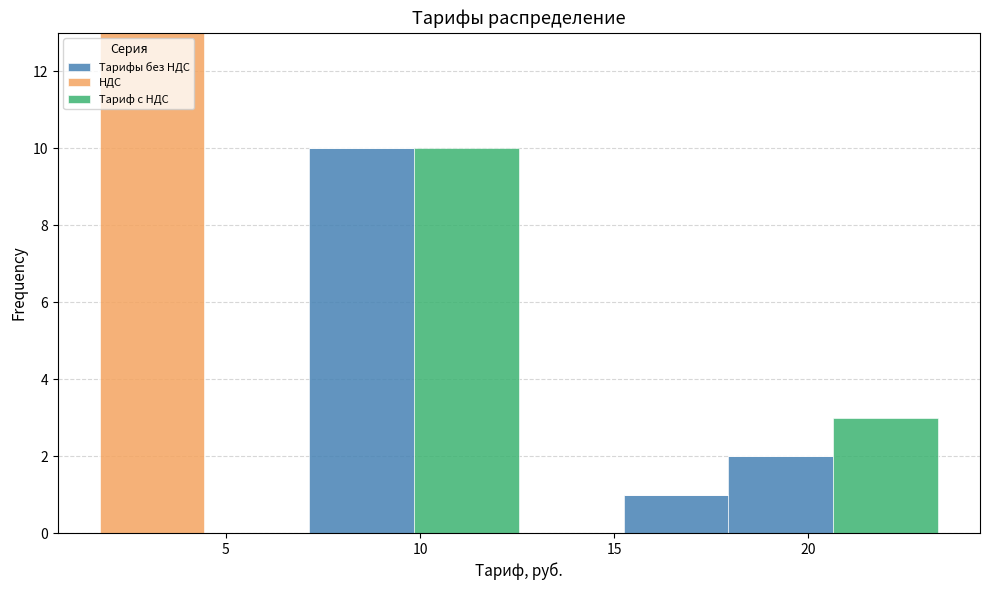

Reading left to right, transcribe this chart: for each stacked bar, give the range it covers on the x-axis and its total height. Neither the bar edges nor the heights are printed on the chart, so give them approximately, as read against the axes.

2.0 to 4.5: 13
4.5 to 7.0: 0
7.0 to 10.0: 10
10.0 to 12.5: 10
12.5 to 15.0: 0
15.0 to 18.0: 1
18.0 to 20.5: 2
20.5 to 23.5: 3